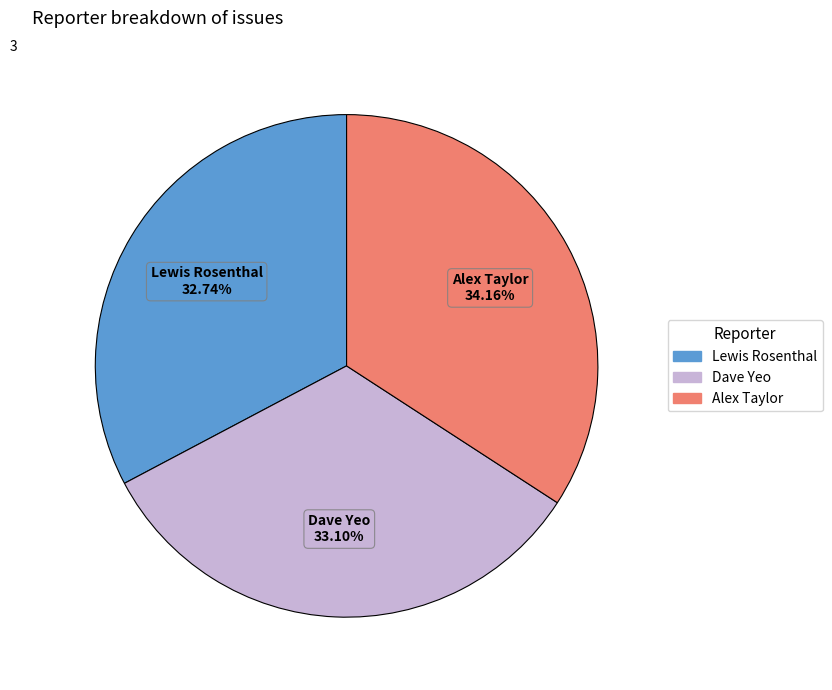

Is there a majority slice in this chart?

No